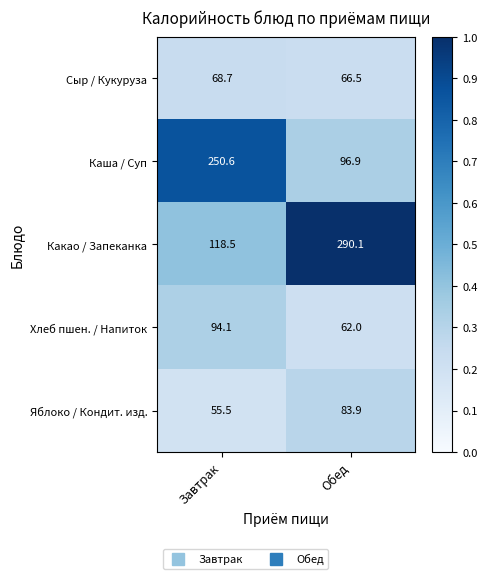

The Яблоко / Кондит. изд. series shows 51.9 at Обед. True or false?

False